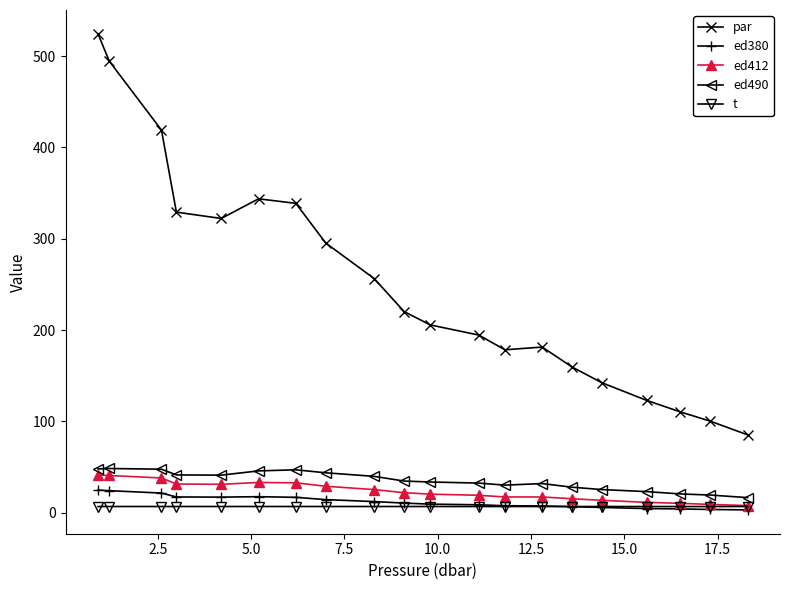

What is the difference between the maximum and second lowest values in the ed412 series?

32.2